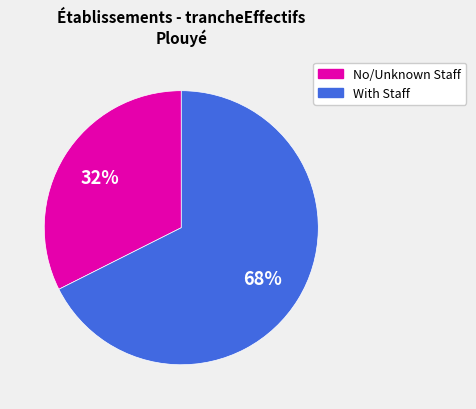

How many segments does this pie chart have?

2